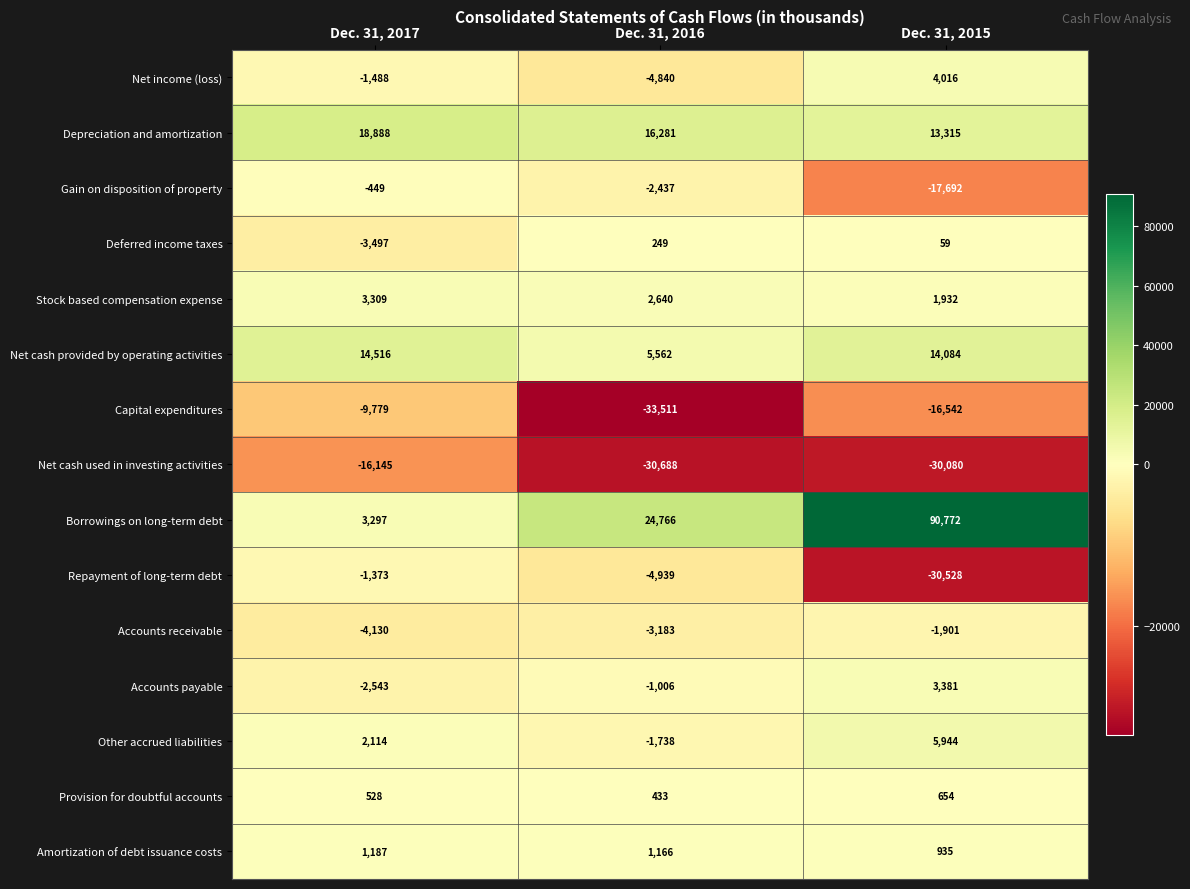

Is it true that Net cash used in investing activities equals -30080 at Dec. 31, 2015?

True